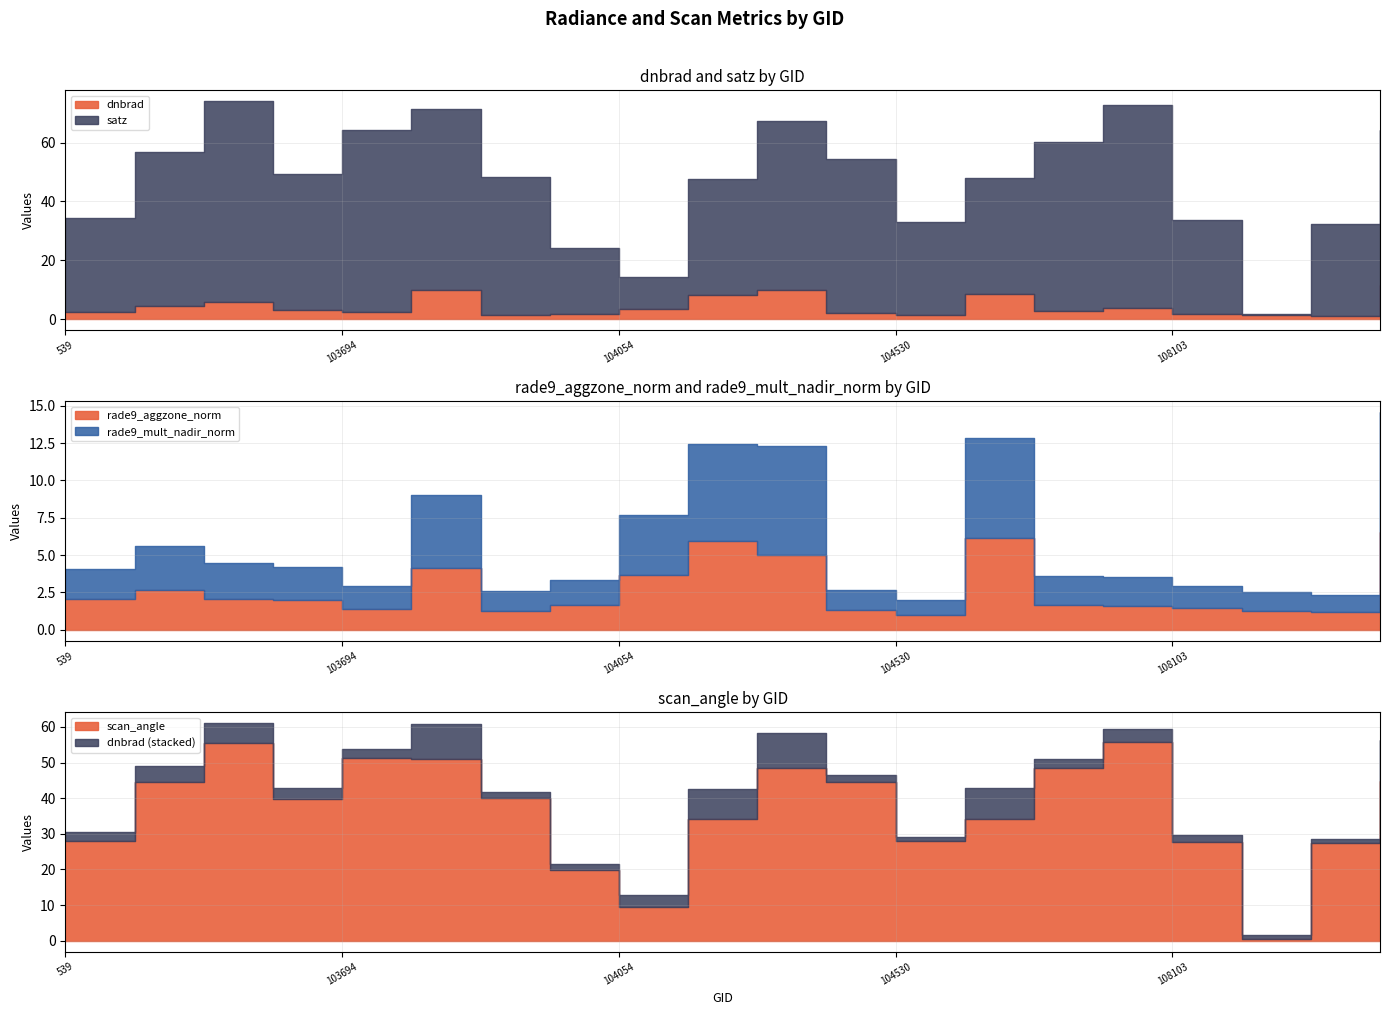

Which series has the largest total across all categories?

satz